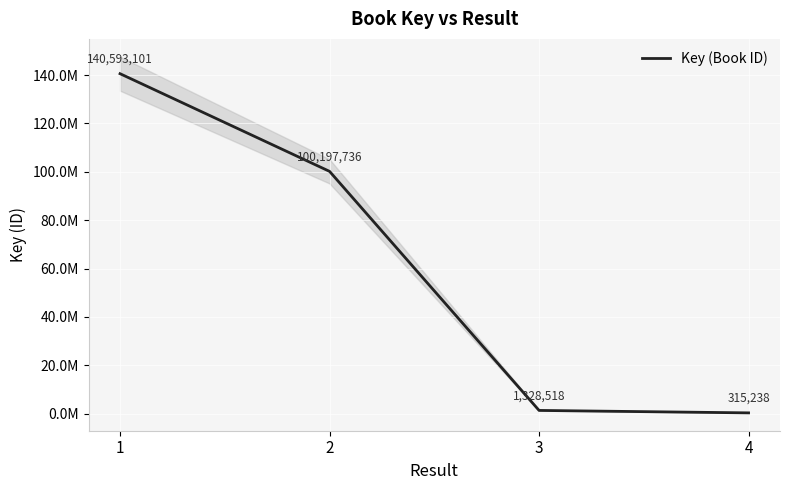

How many values are below 100197736?

2